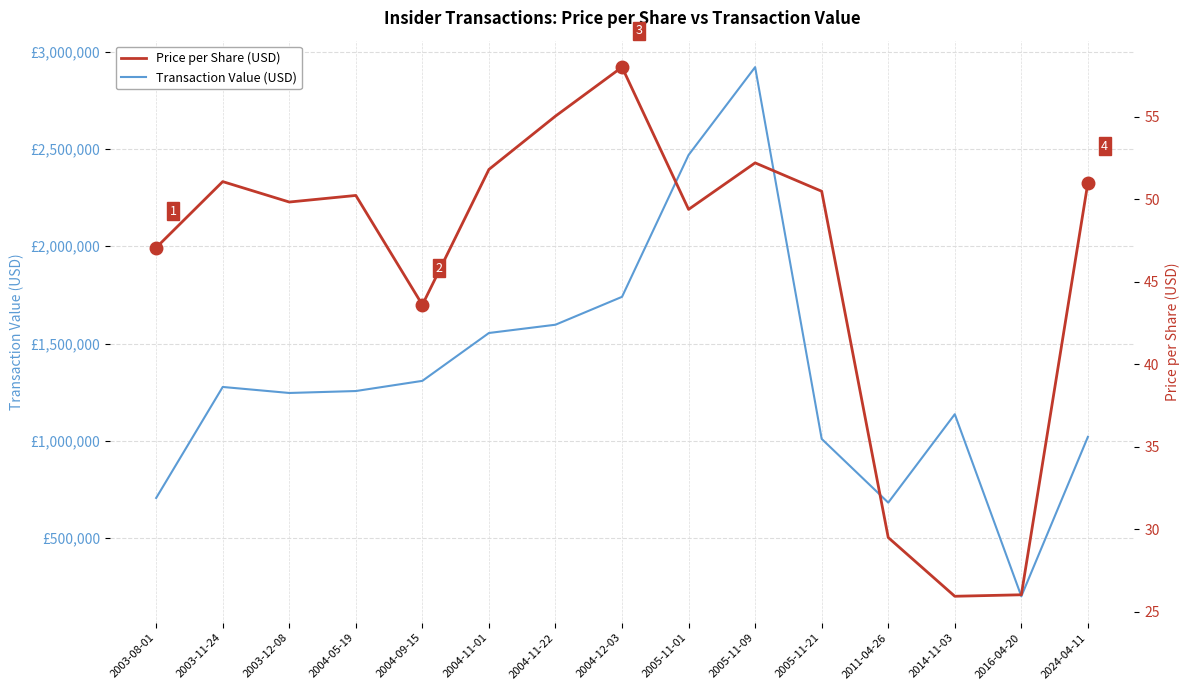

Reading left to right, what are all the values shown in this chart?

Transaction Value (USD): 706025.0	1276650.0	1245717.0	1255683.0	1308015.0	1554098.0	1596609.0	1740001.0	2469180.0	2920849.0	1009623.0	682090.0	1136558.0	200638.0	1020000.0
Price per Share (USD): 47.1	51.1	49.8	50.2	43.6	51.8	55.0	58.0	49.4	52.2	50.5	29.5	25.9	26.0	51.0